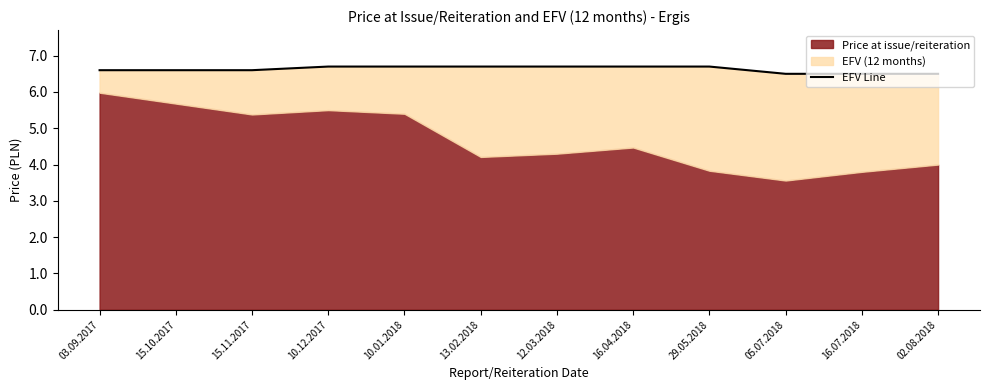

What is the value of the 8th point from the left?

6.7